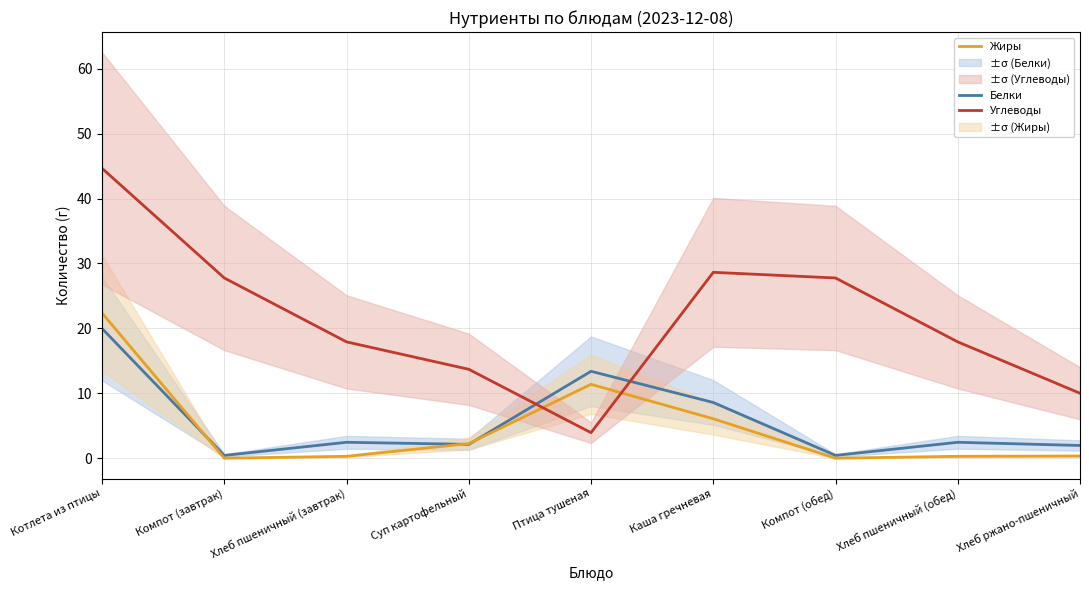

True or false: Углеводы has a value of 18.6 at Компот (обед).

False